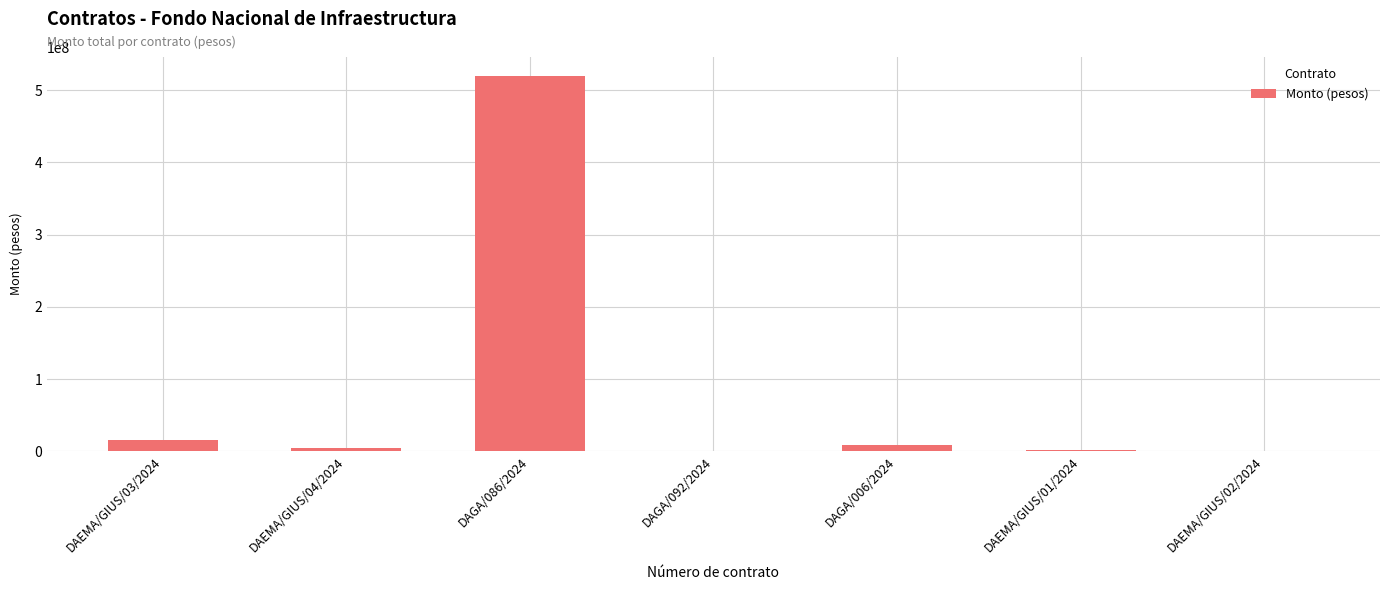

Where is the data nearest to the value 260375666?

DAEMA/GIUS/03/2024